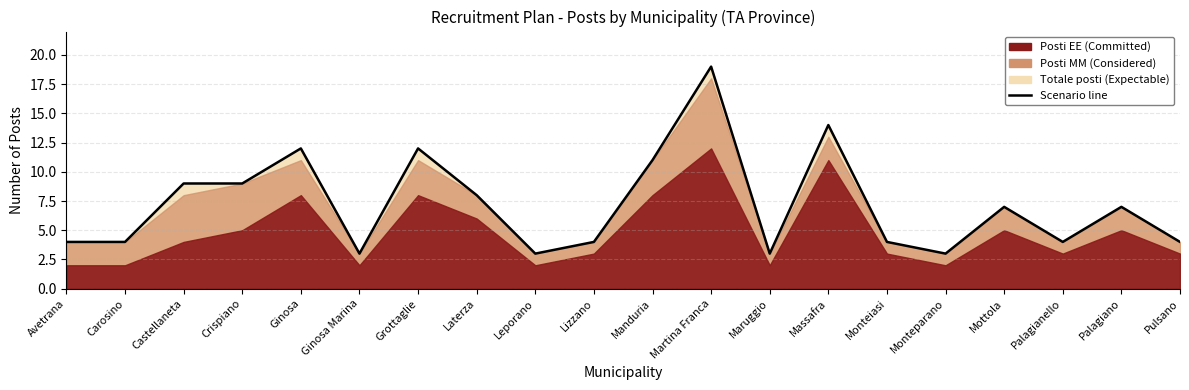

What is the value of the 15th point from the left?

4